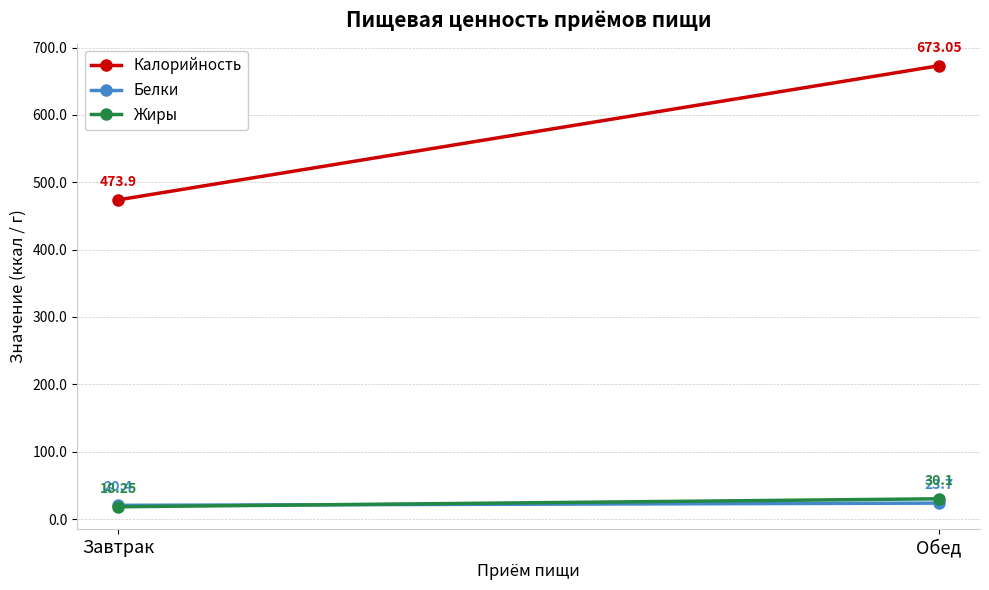

What value does the Жиры series have at Обед?

30.1